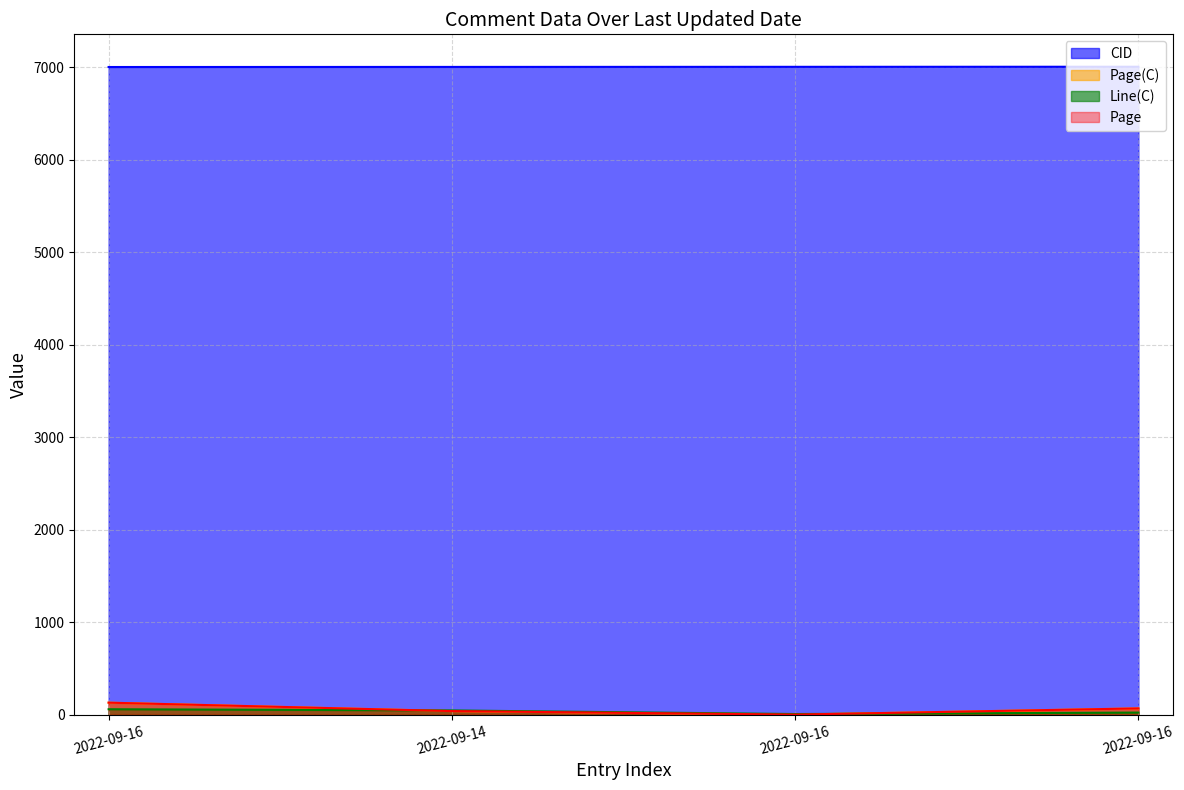

At which category is the sum across all series the highest?

2022-09-16